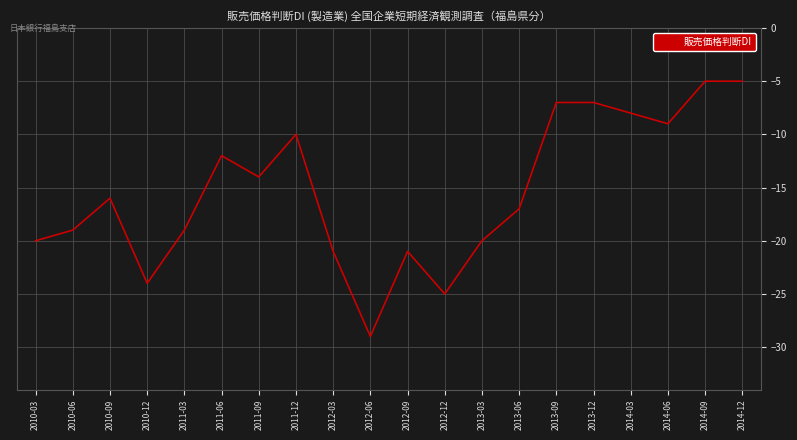

At which label is the value closest to -17?

2013-06